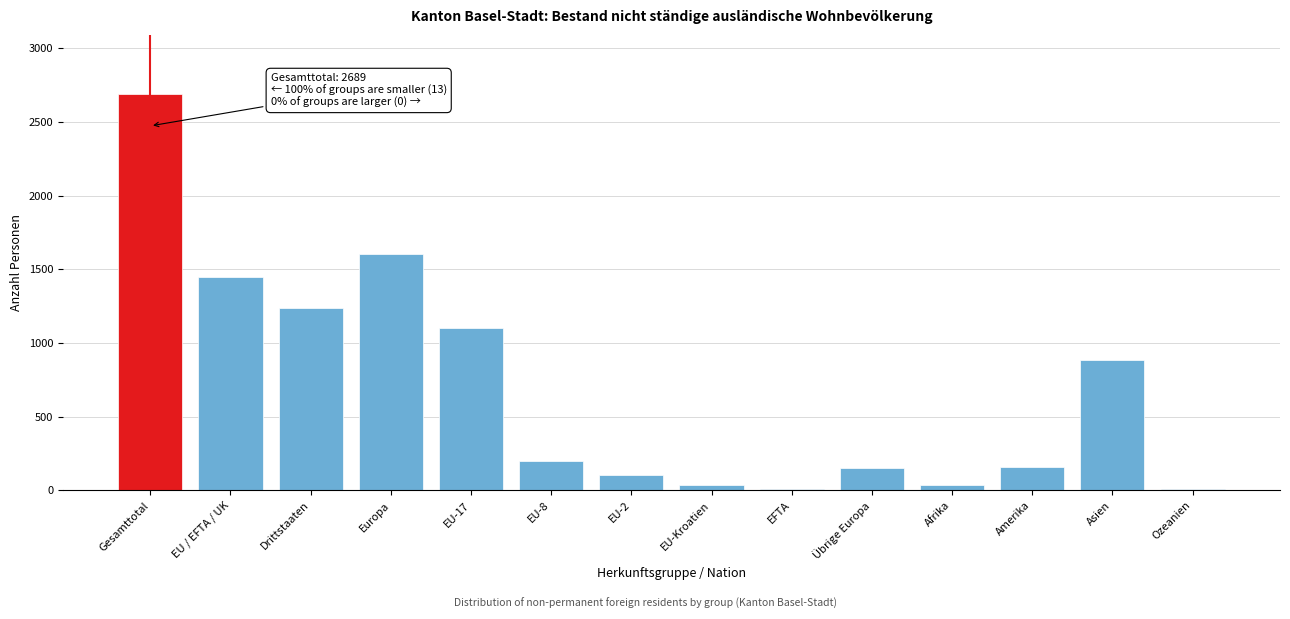

What is the ratio of the value at Drittstaaten to the value at EU-8?

6.1